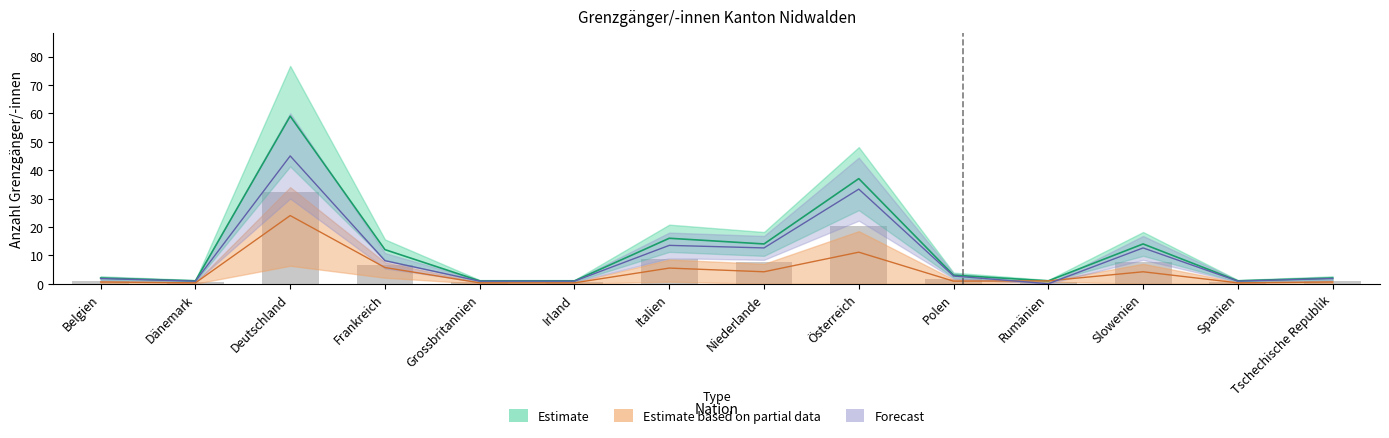

How many groups of bars are there?

14